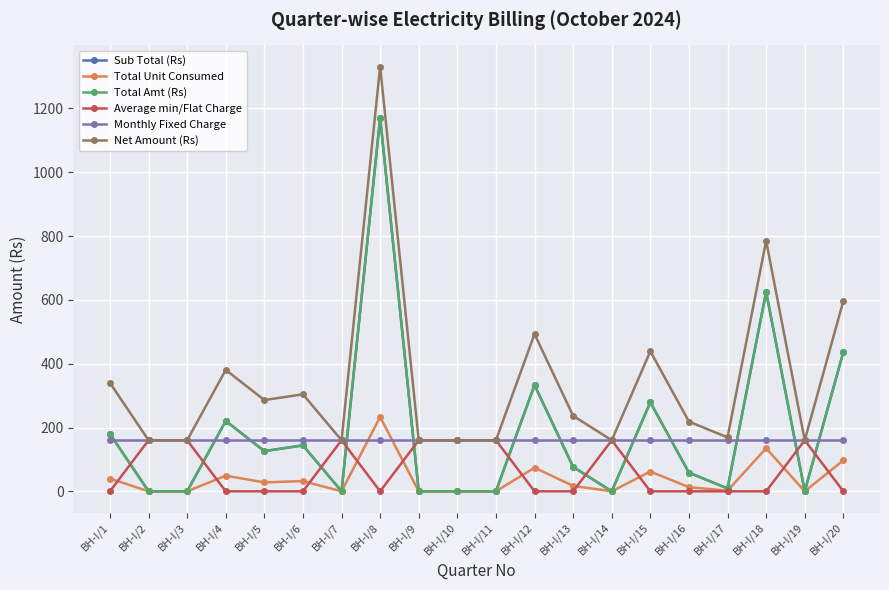

Is this an area chart (filled region under the line)?

No